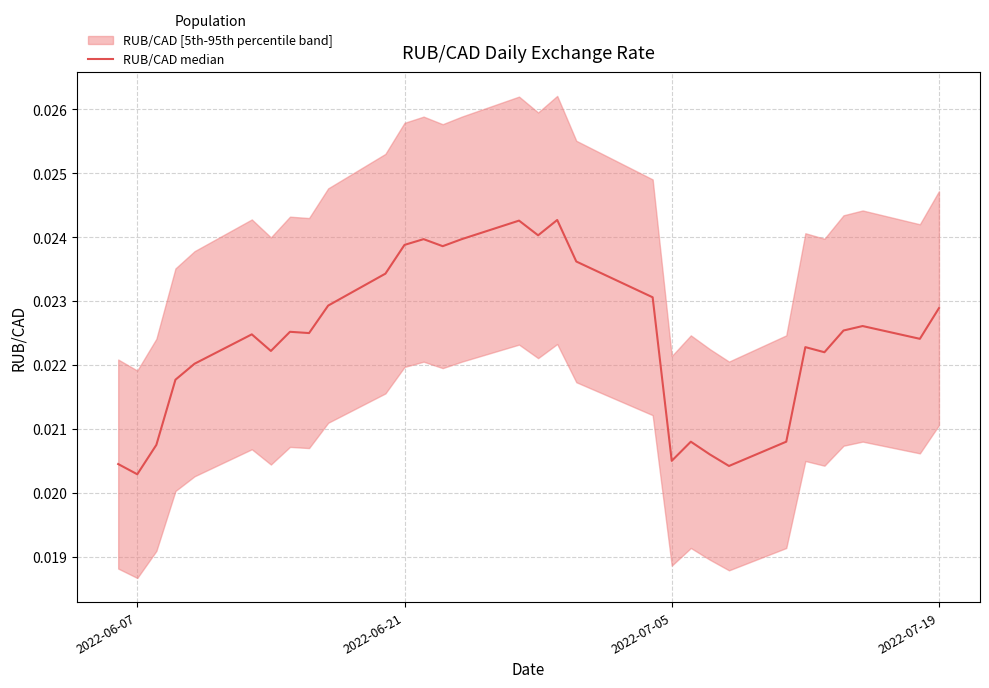

How many values are between 0 and 1?

31